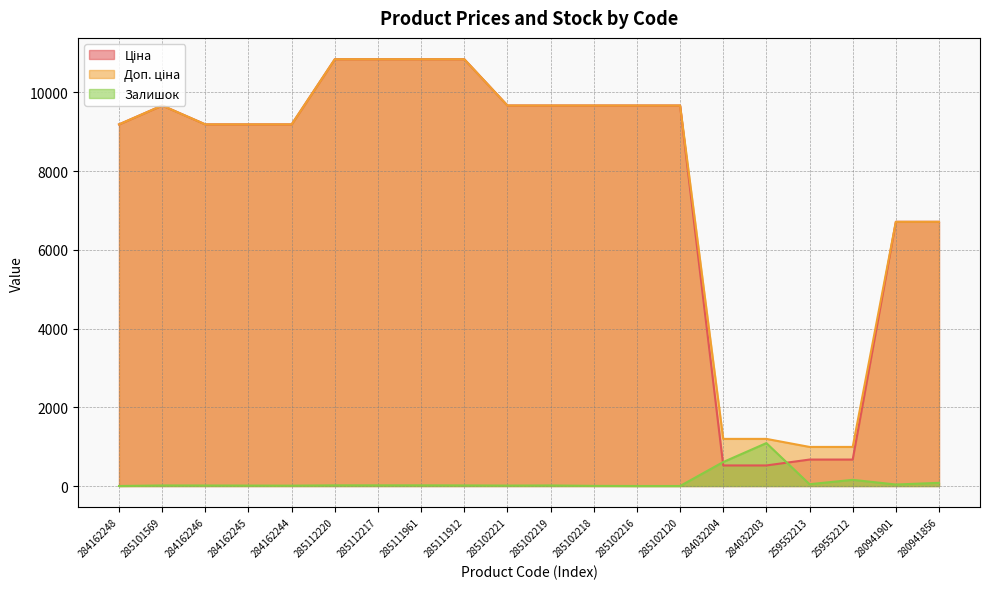

Between 284162248 and 285112217, which series saw the biggest shift?

Ціна